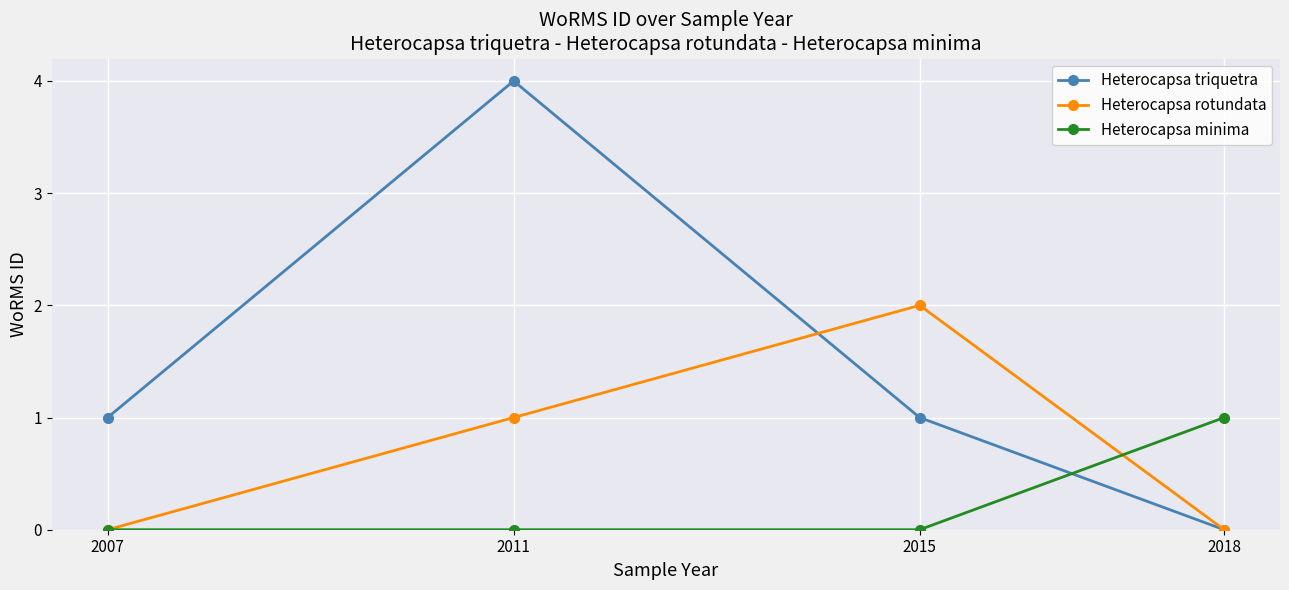

True or false: Heterocapsa minima has a value of 0 at 2015.

True